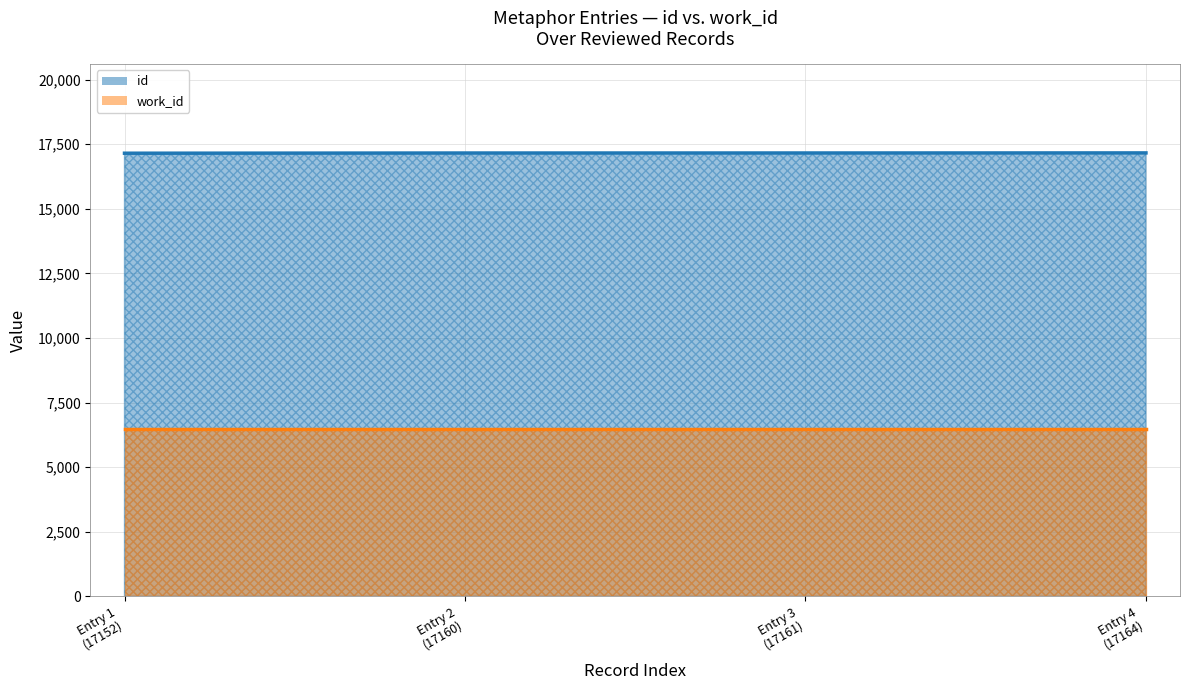

How many series are shown in this chart?

2